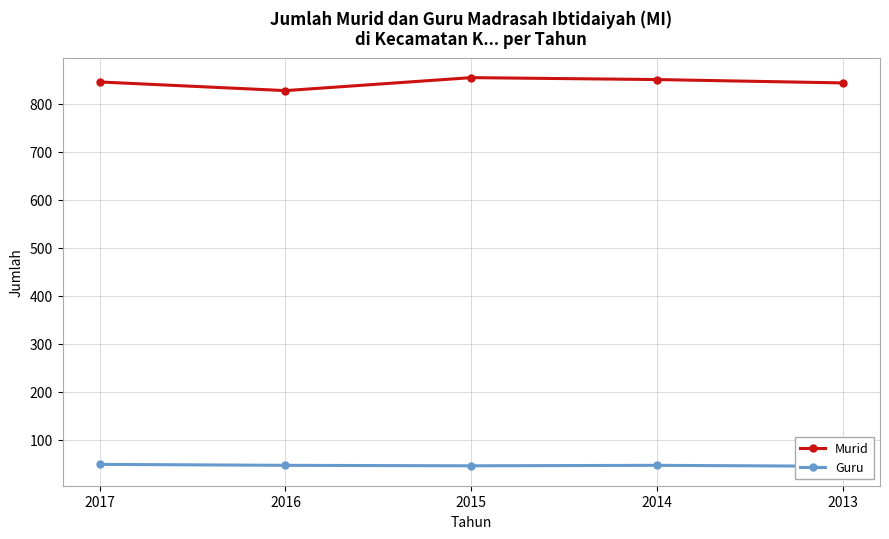

Where is the first local minimum for Murid?

2016